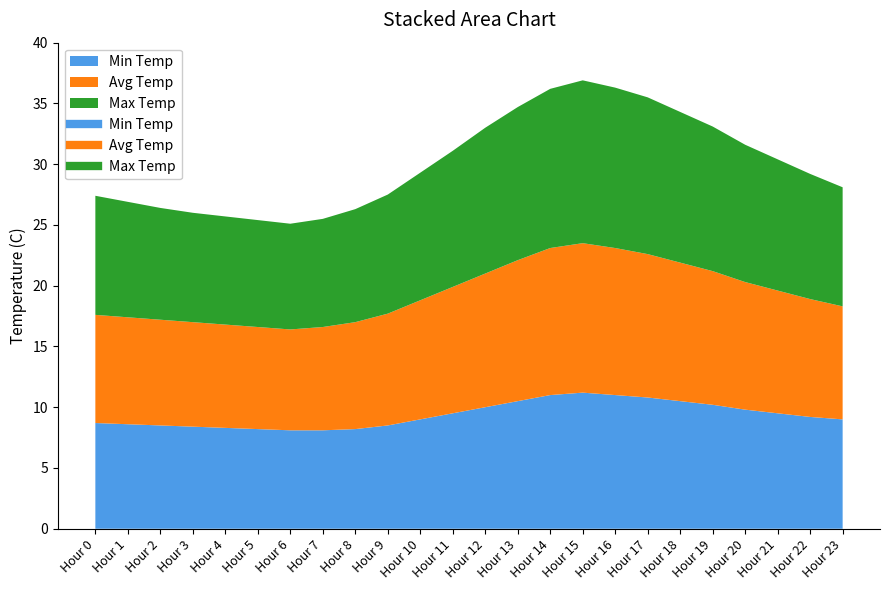

What is the average value of the Avg Temp series?

10.0